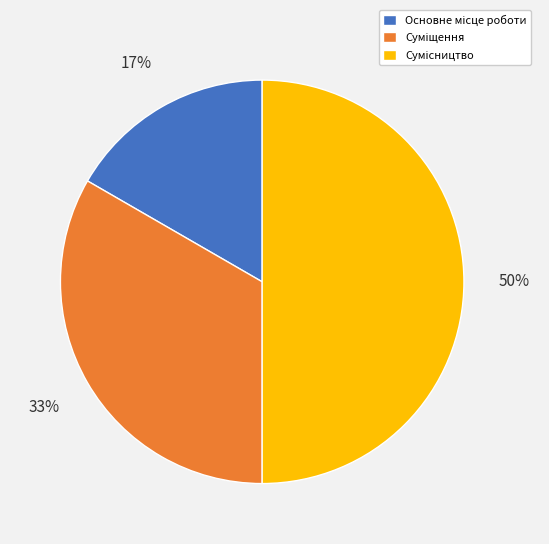

To the nearest percent, what is the average slice percentage?

33%